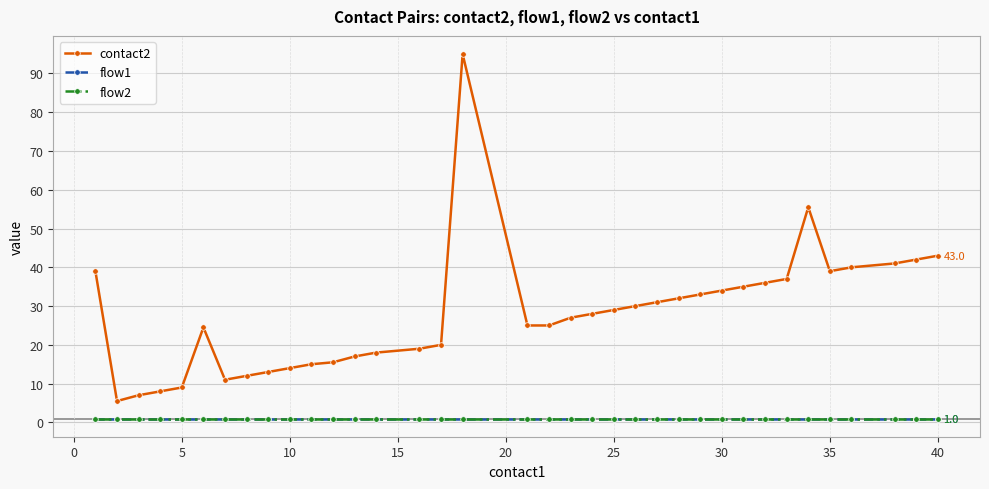

Does the chart have visible grid lines?

Yes